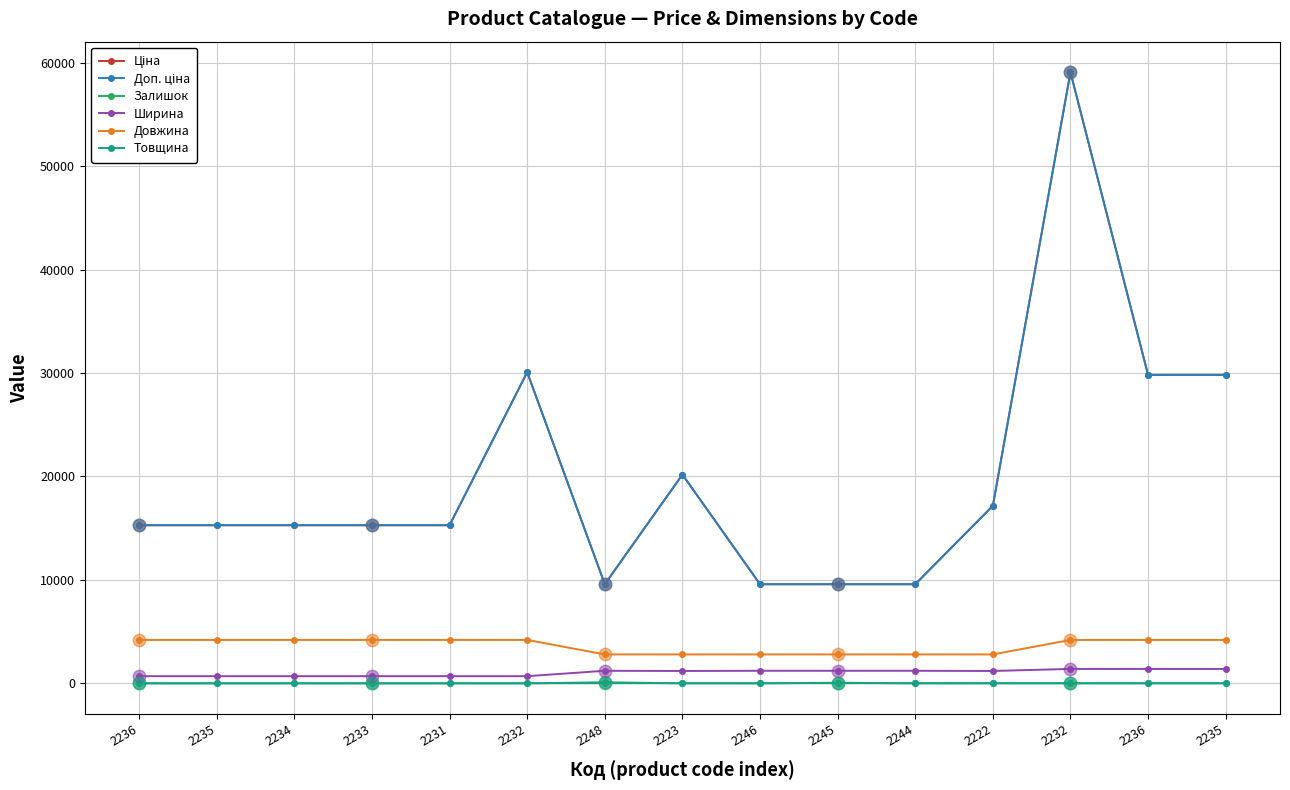

Is this an area chart (filled region under the line)?

No